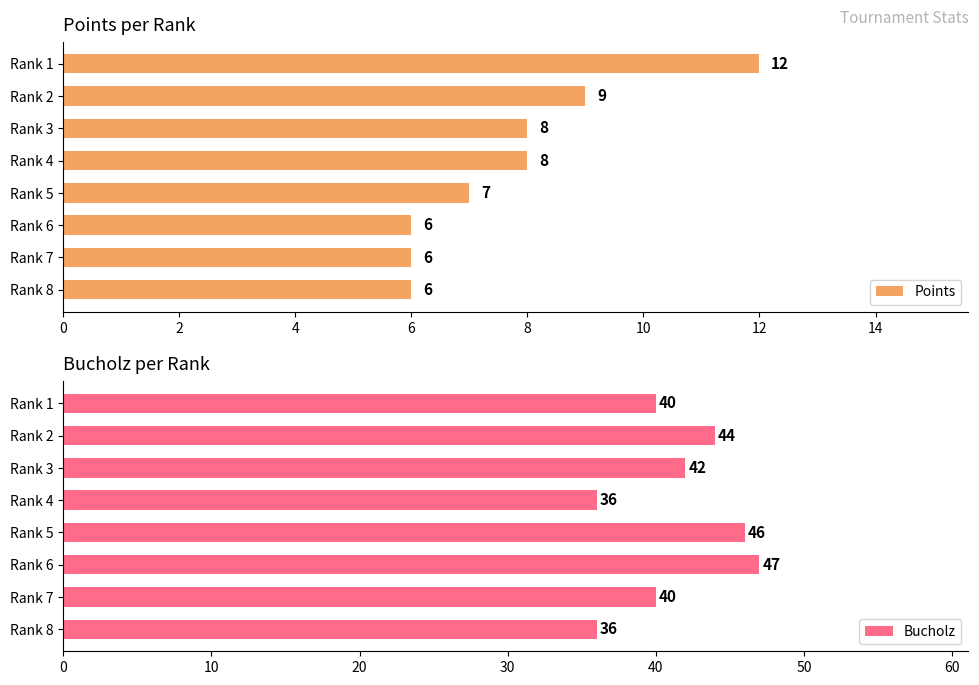

What is the sum of all Points values?

62